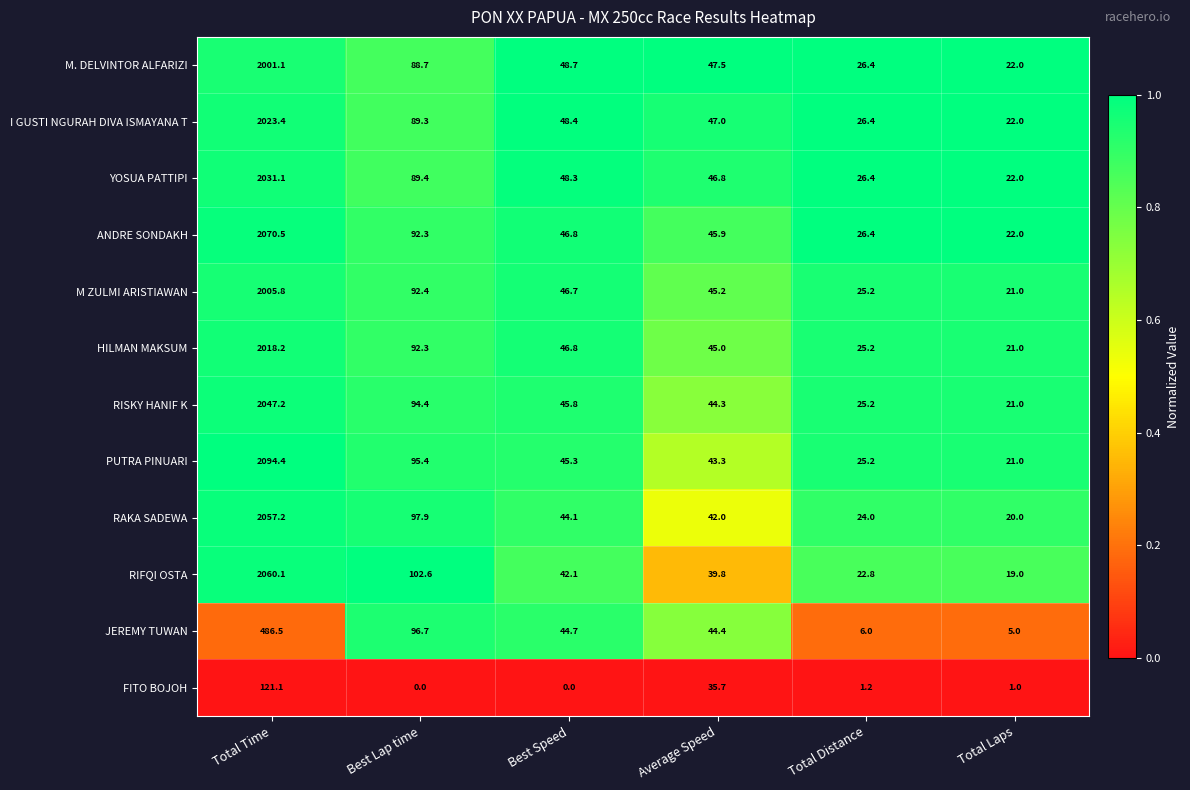

Rank the categories by ANDRE SONDAKH value from lowest to highest.

Total Laps, Total Distance, Average Speed, Best Speed, Best Lap time, Total Time